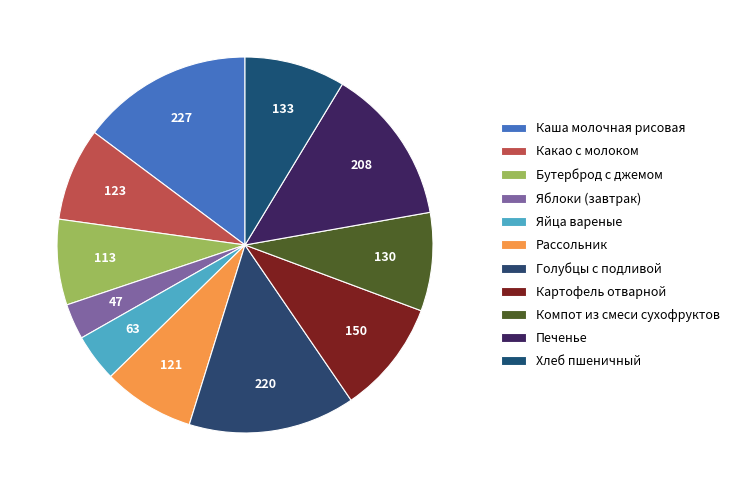

How much of the chart is everything except Печенье?

86.4%